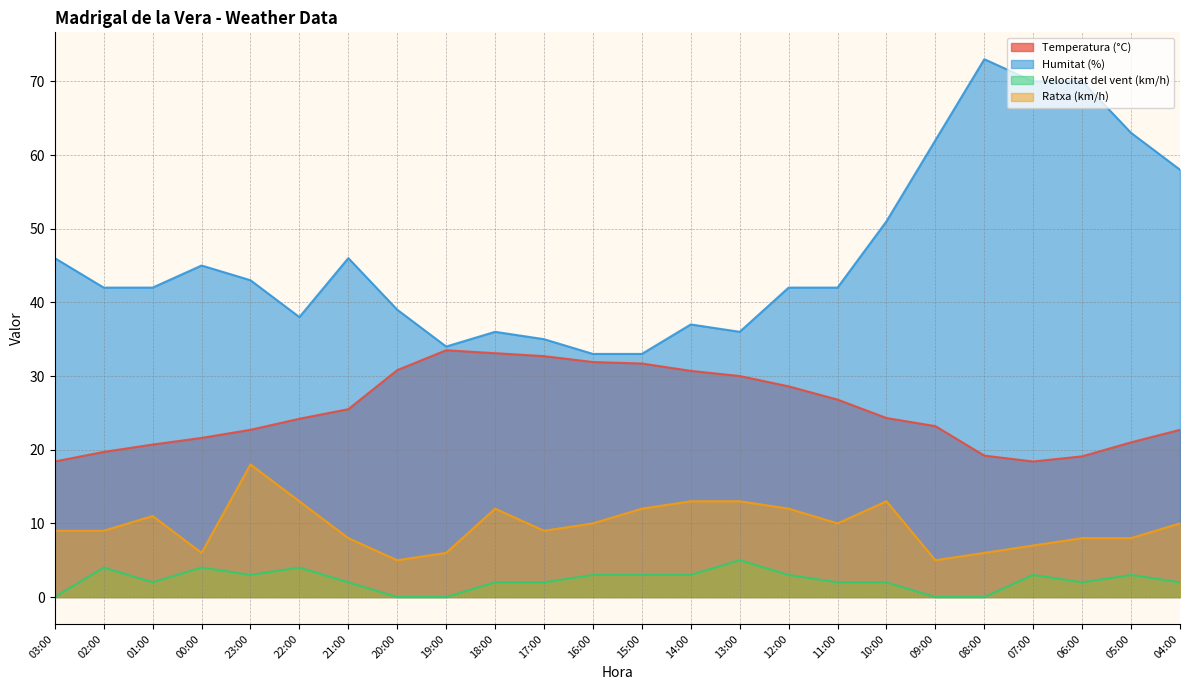

The value of Velocitat del vent (km/h) at 21:00 is 2.0. True or false?

True